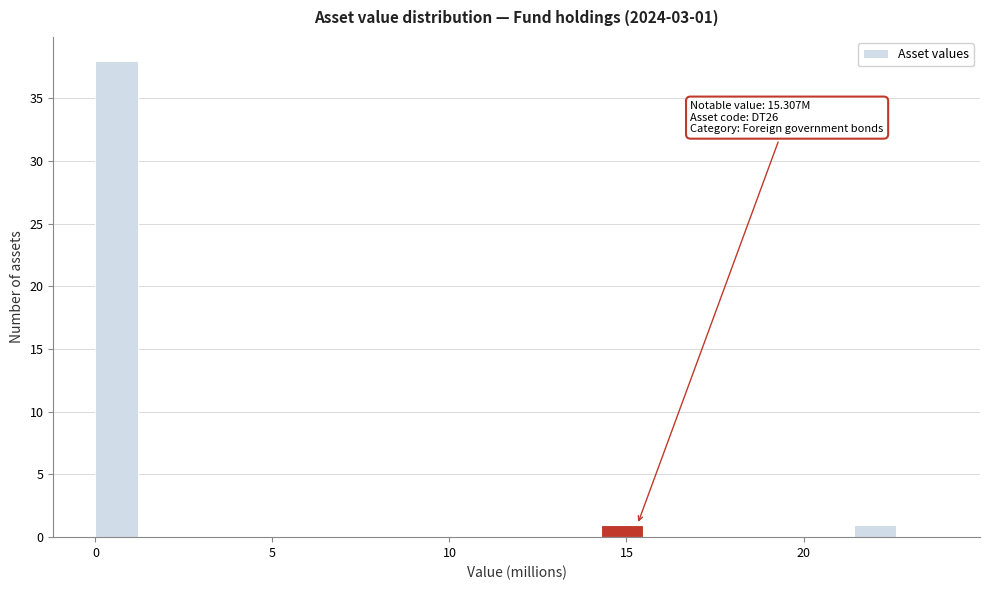

Read against the x-axis, roughly where is the centre of the tallest bar?

0.5